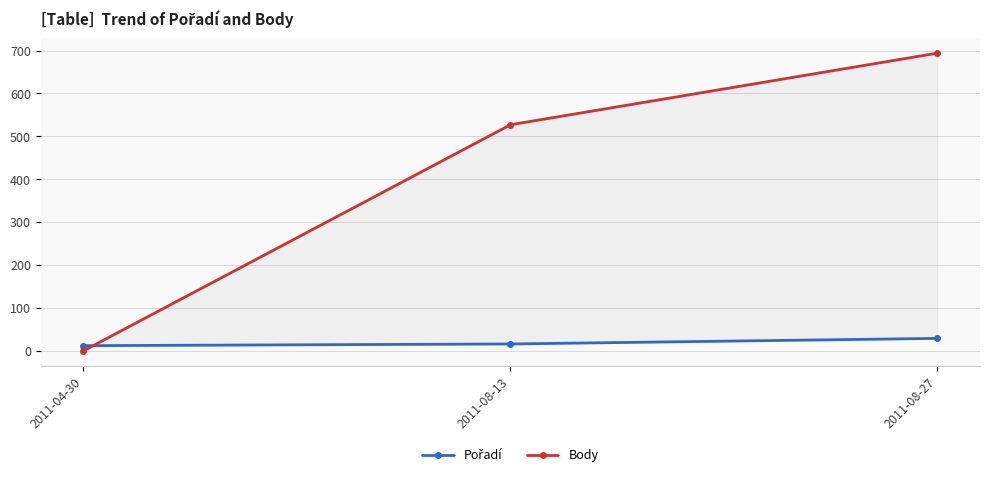

Is it true that Pořadí equals 12 at 2011-04-30?

True